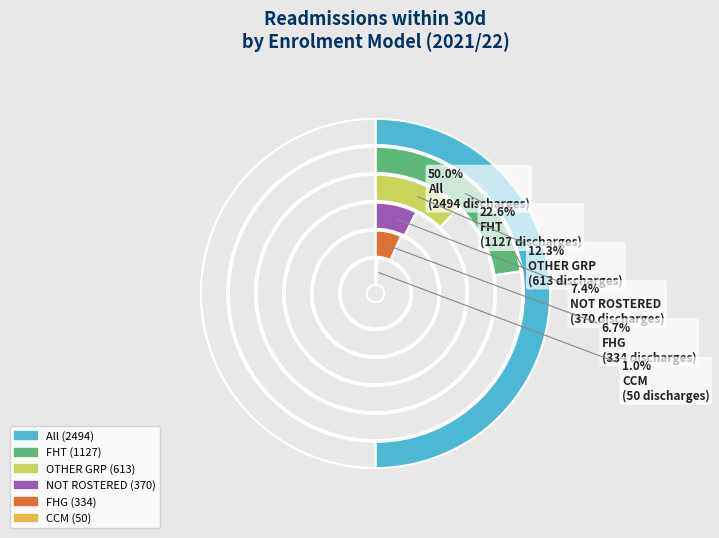

True or false: All accounts for 40% of the total.

False